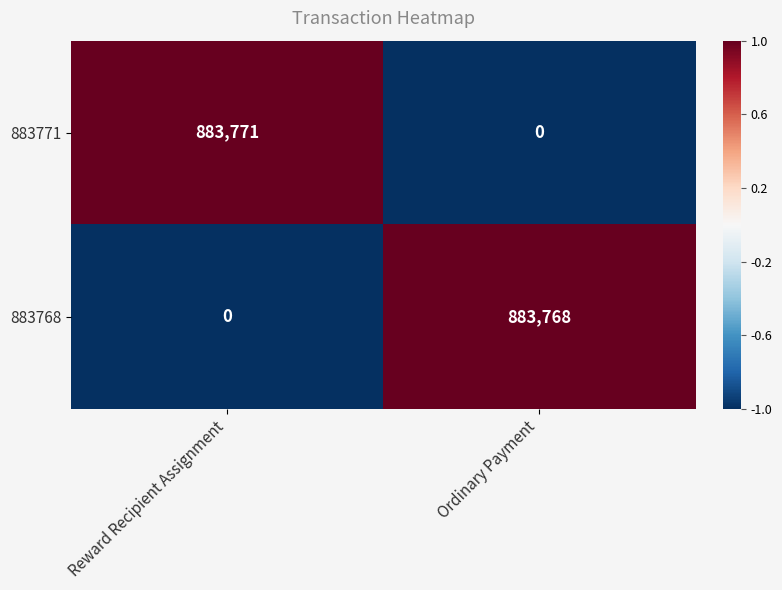

What is the sum of all 883768 values?

883768